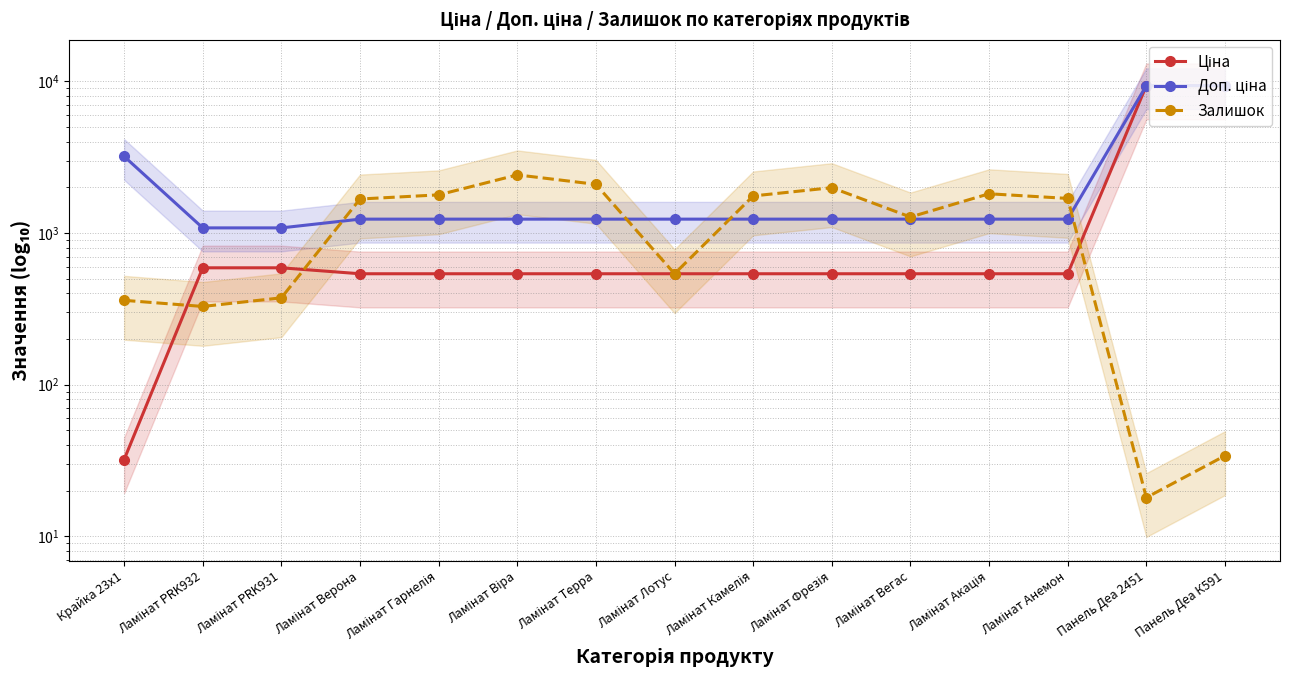

Which series changed the most between Ламінат Гарнелія and Ламінат Фрезія?

Залишок